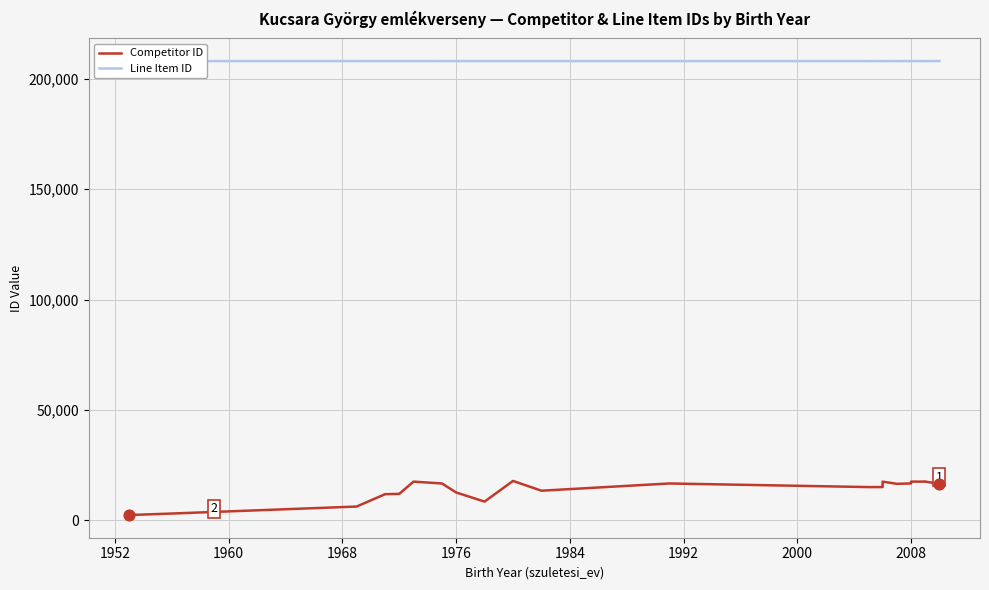

At how many categories does at least one series exceed 130071?

38